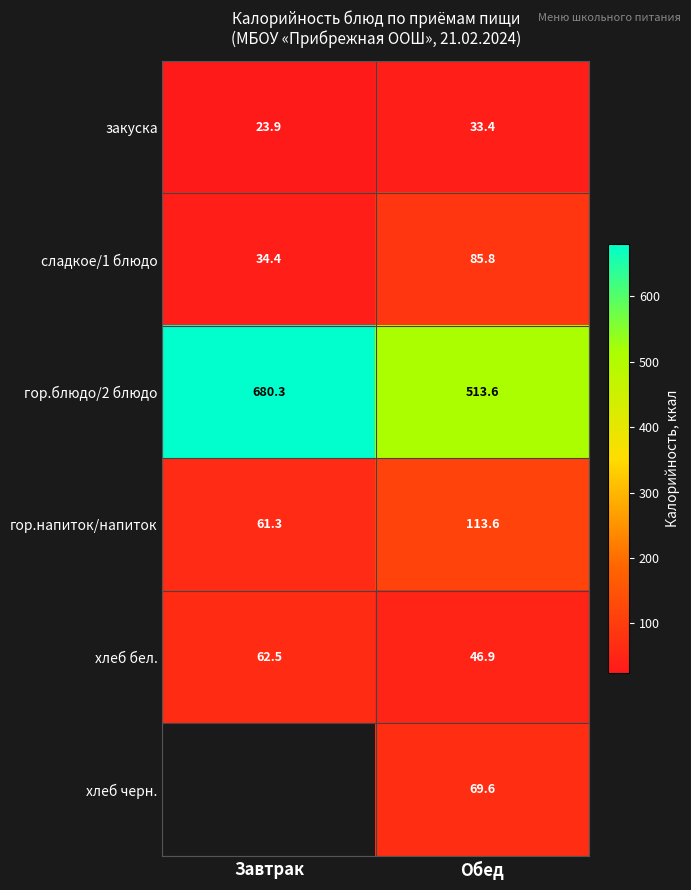

Which has a higher value, Обед or Завтрак?

Обед